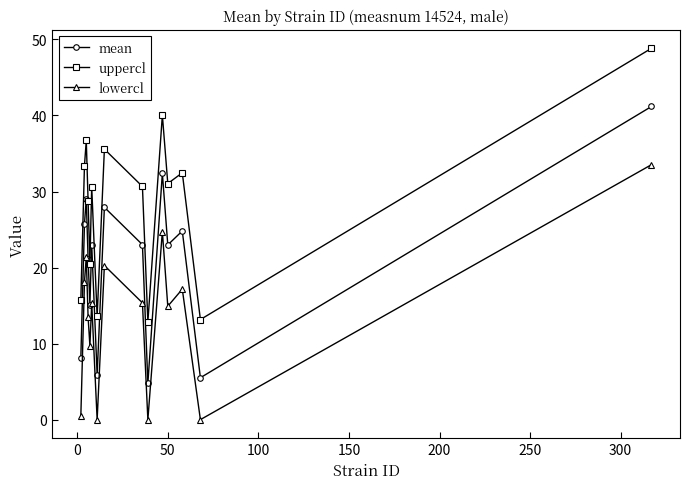

Which series has the largest total across all categories?

uppercl